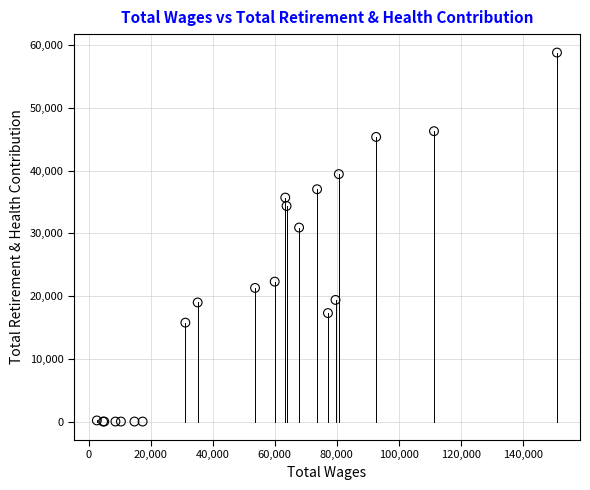

What Y value in the scatter plot is closest to 29420?

30935